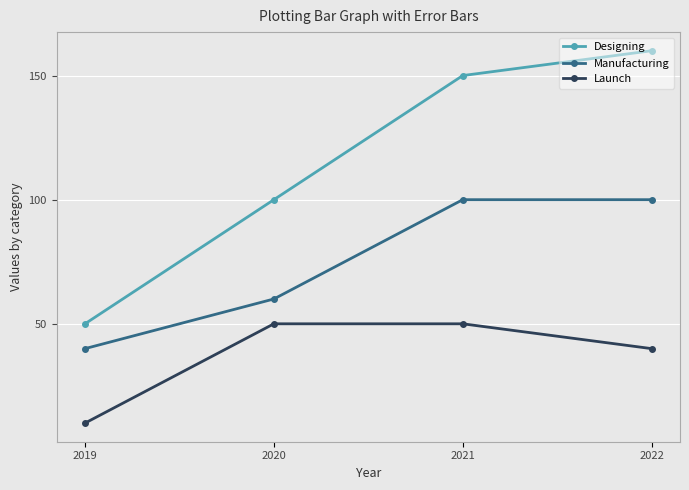

The Designing series shows 50 at 2019. True or false?

True